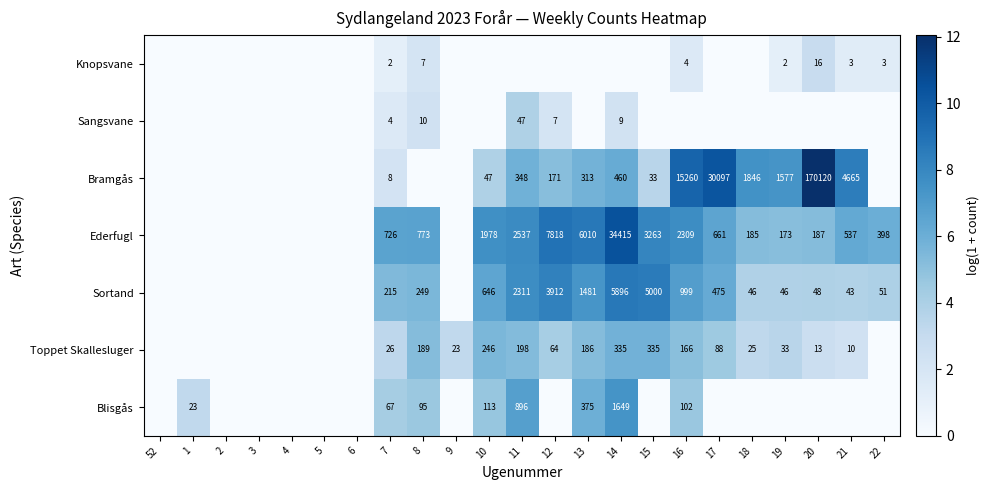

At how many categories does at least one series exceed 3?

17